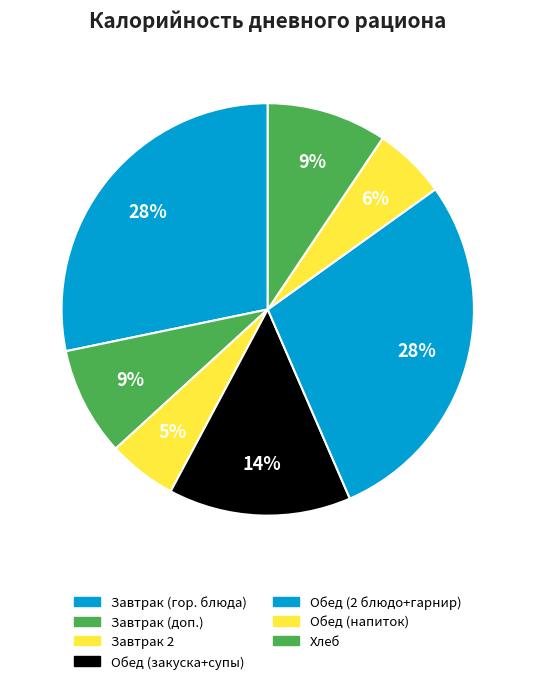

How many segments does this pie chart have?

7